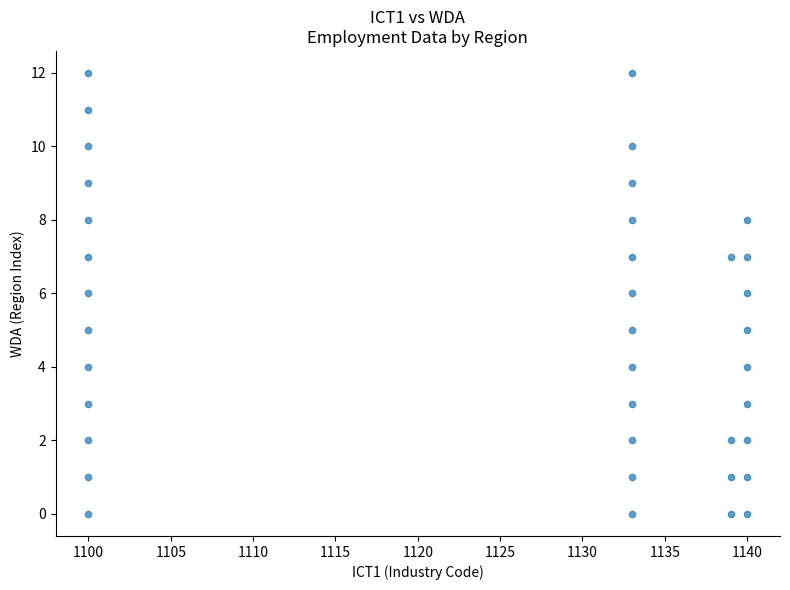

What is the range of X values (max minus min)?

40